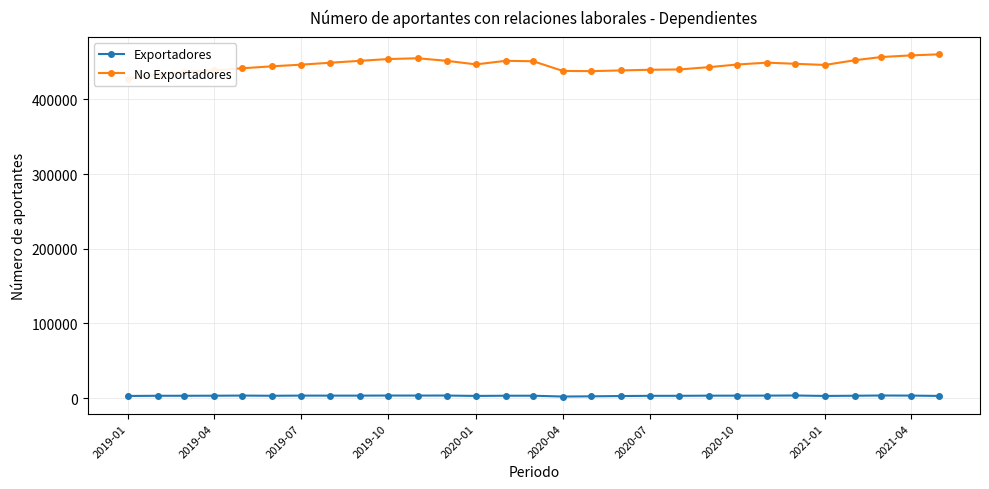

True or false: Exportadores has more than 2 points higher than both neighbors.

True